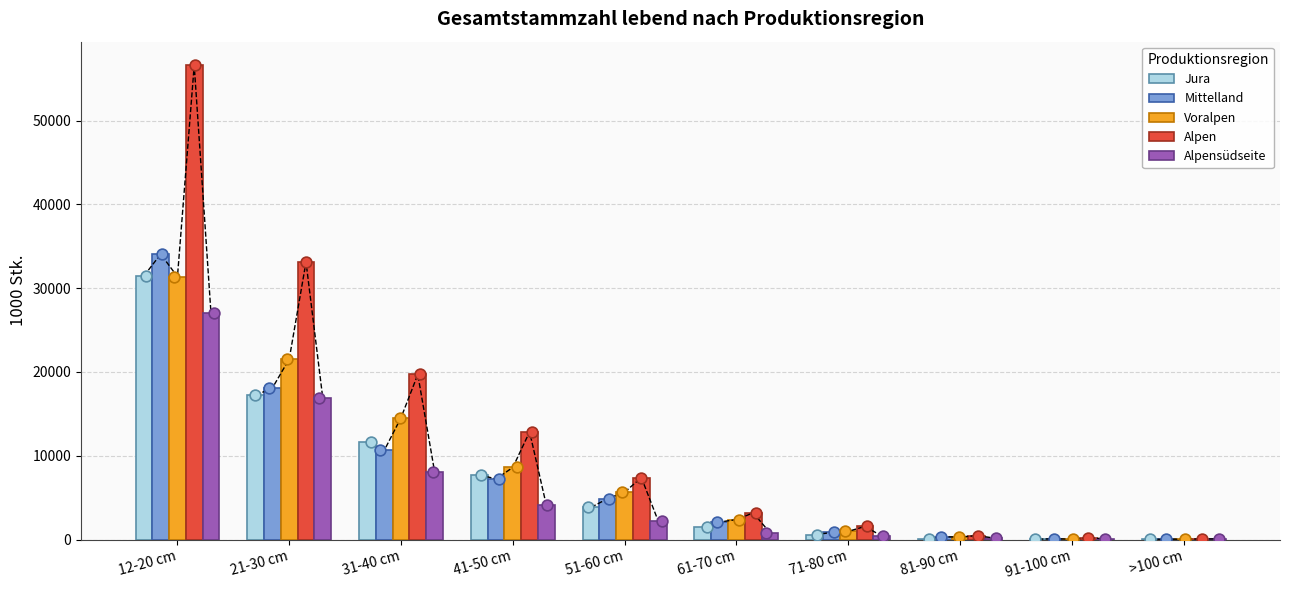

Which series contains the lowest Y value?

Jura